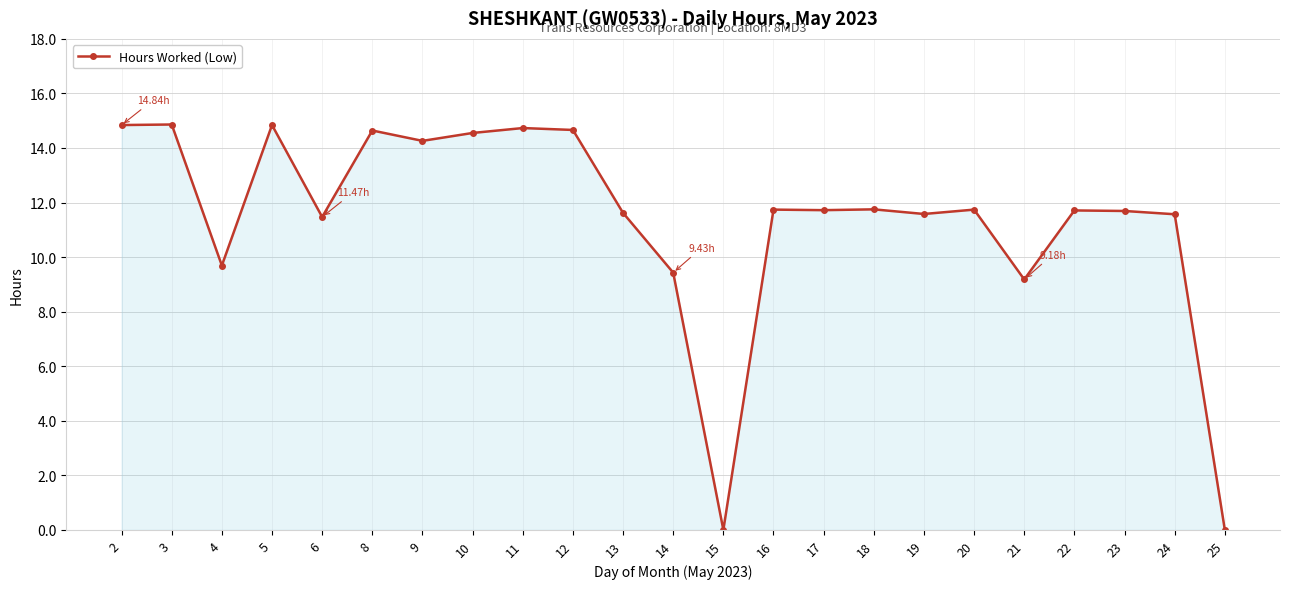

What is the value of the 21st point from the left?

11.7